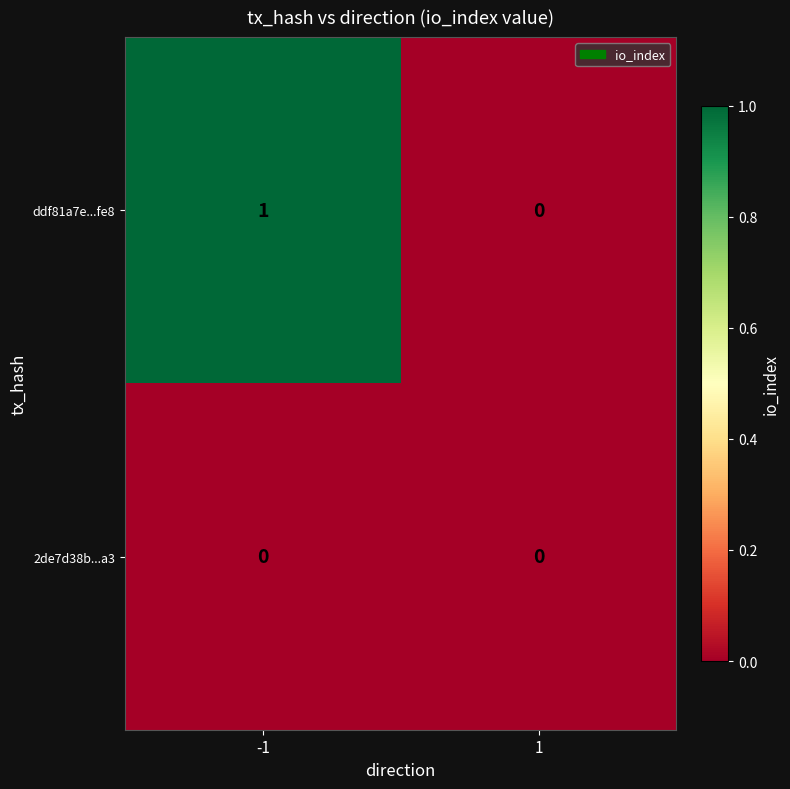

How many distinct data groups are displayed?

2